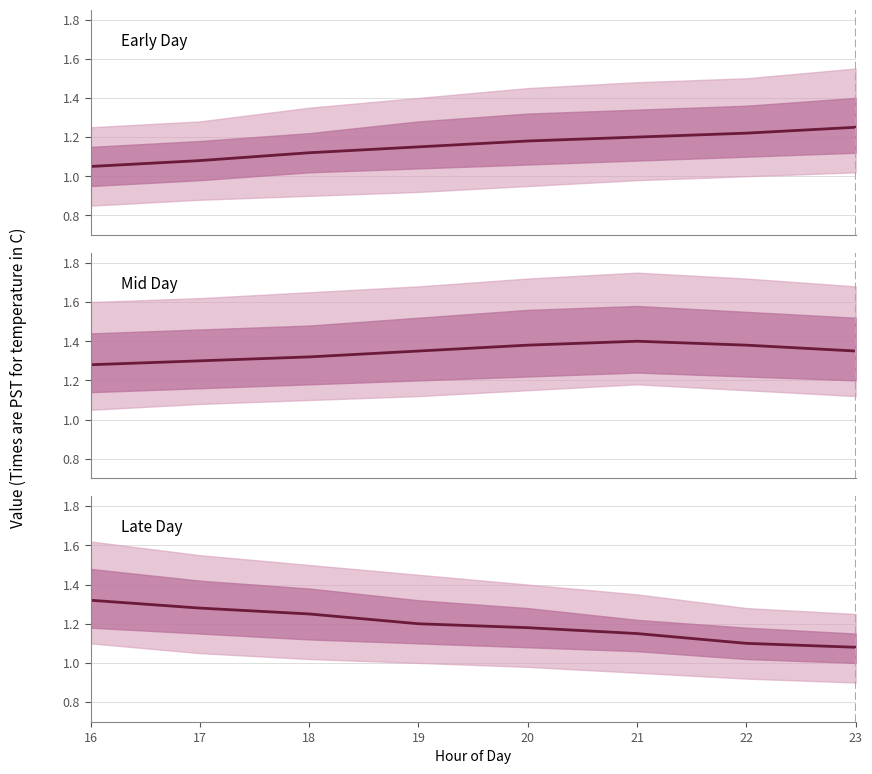

Where is the data nearest to the value 1?

23